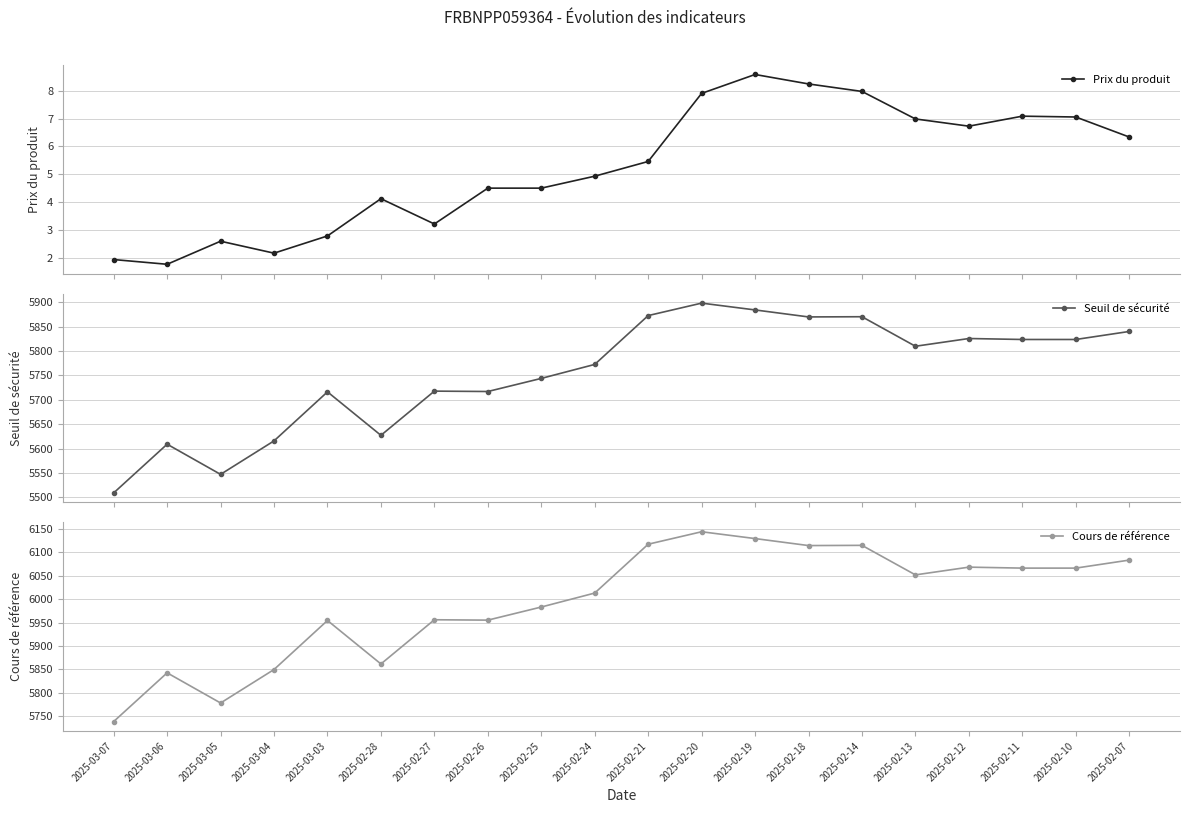

Where is the first local minimum for Seuil de sécurité?

2025-03-05